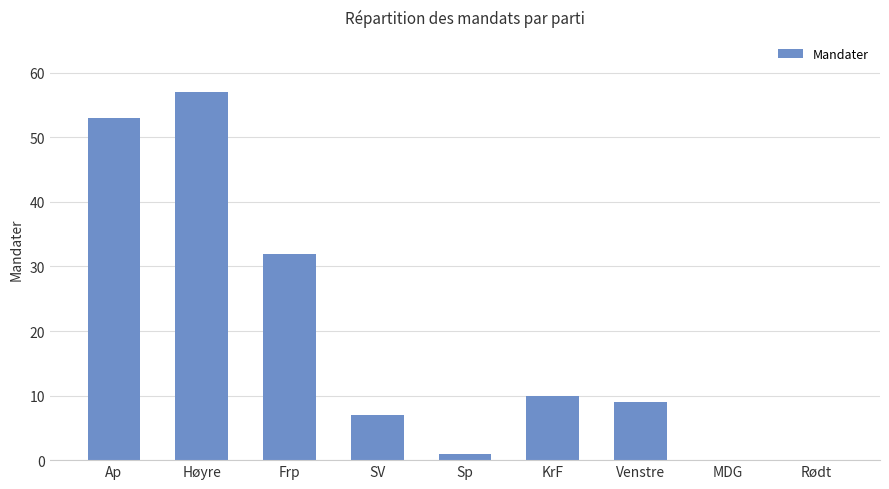

Where is the data nearest to the value 28?

Frp